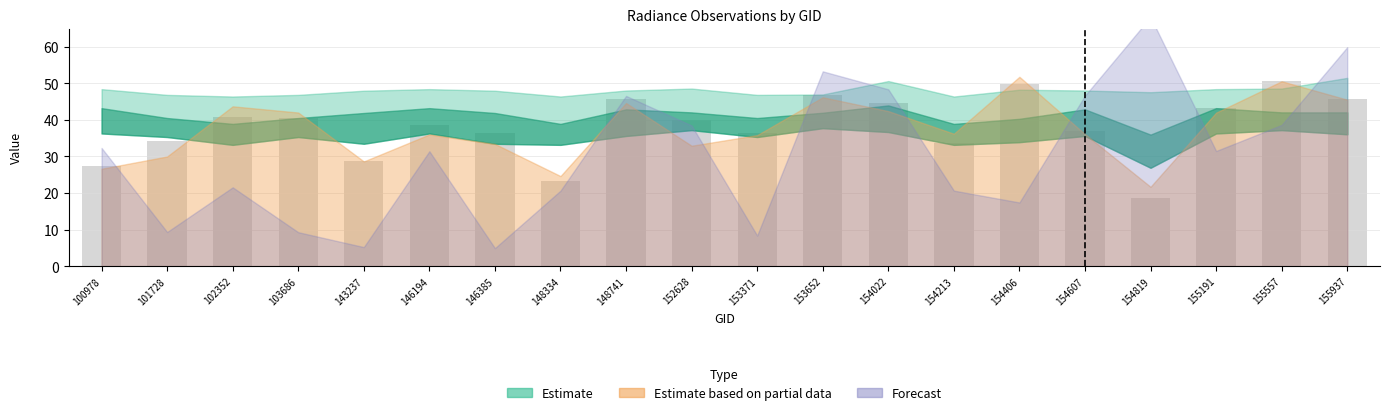

Which has a higher value, 148741 or 153371?

148741